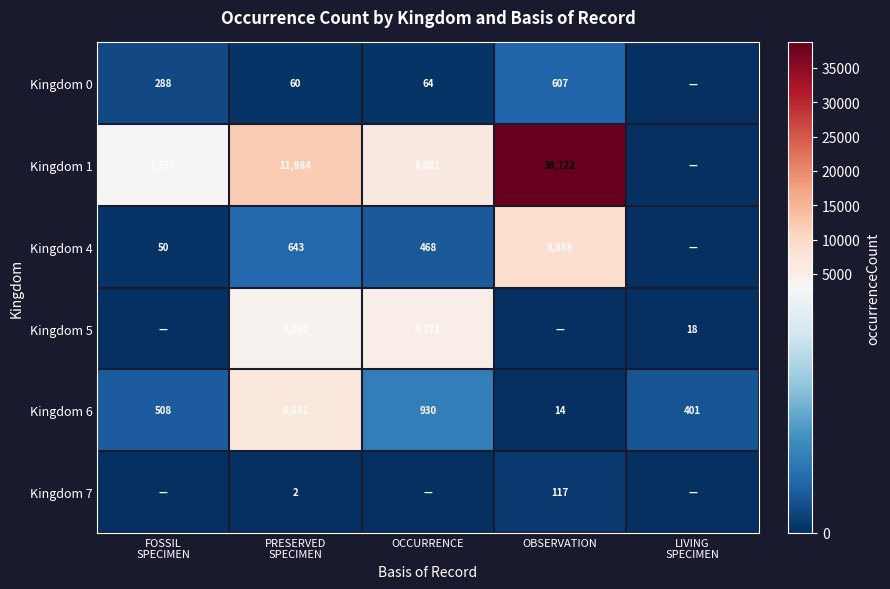

What is the difference between the Kingdom 1 values at OCCURRENCE and OBSERVATION?

32641